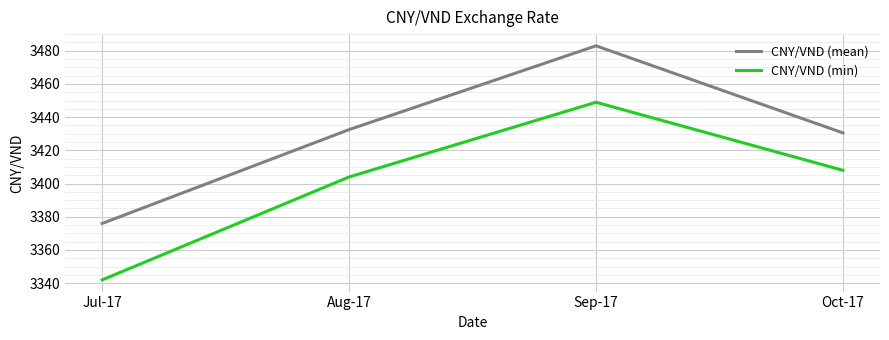

What is the minimum value shown in the chart?

3342.0